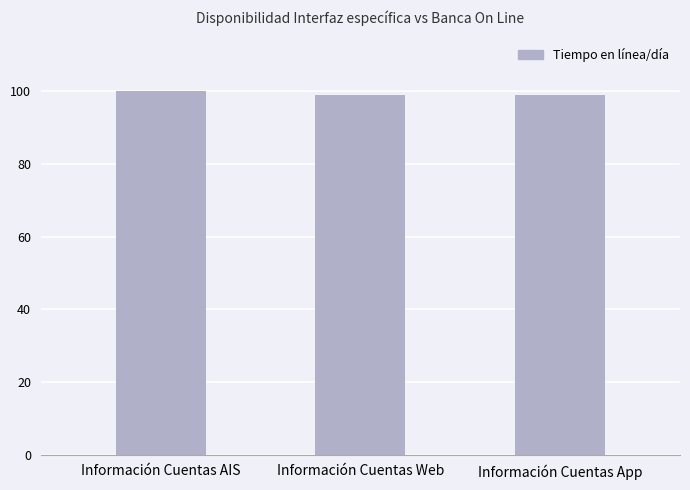

How many distinct data groups are displayed?

1